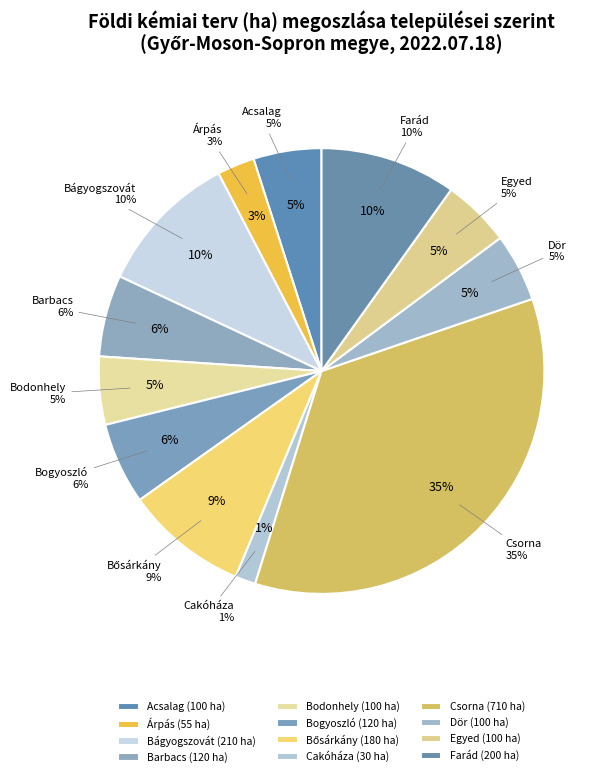

Does Csorna represent more than half of the total?

No